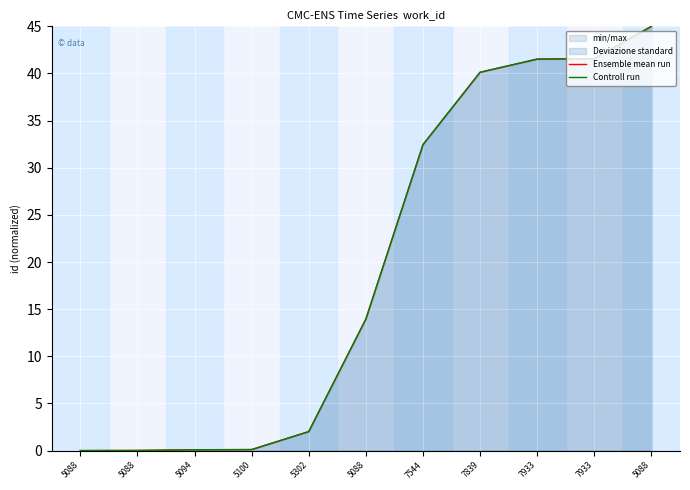

True or false: Controll run and Ensemble mean run intersect in this chart.

False